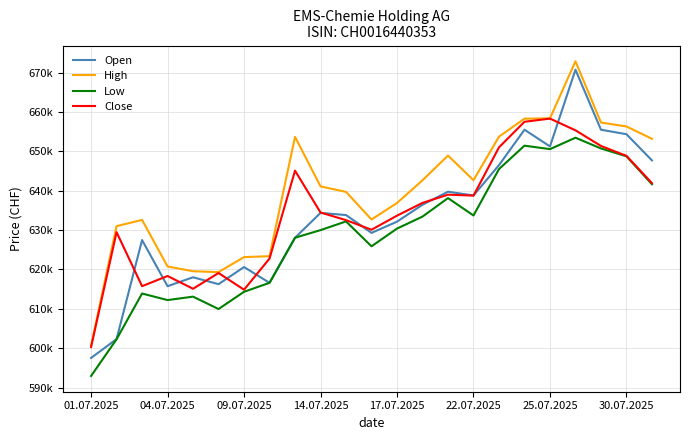

True or false: Close and Low intersect in this chart.

False